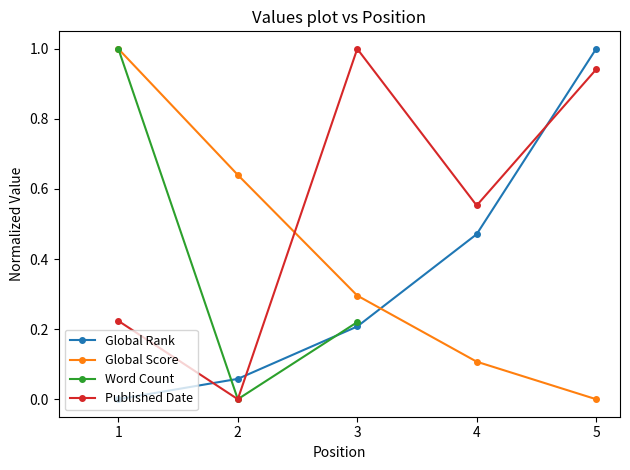

What is the value of the Global Rank point at the 3rd from the left?

0.2